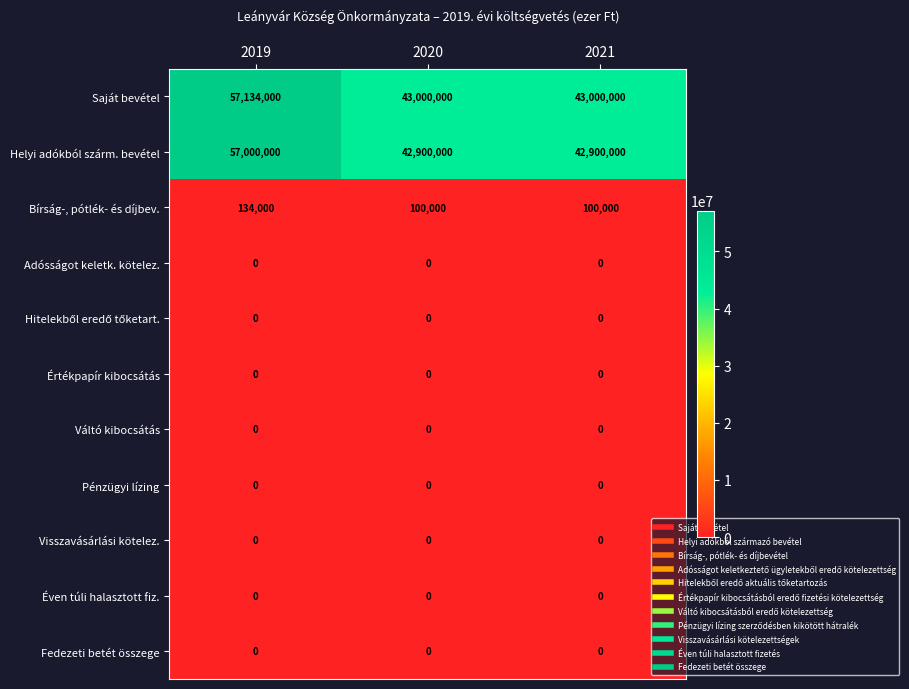

How many series are shown in this chart?

11